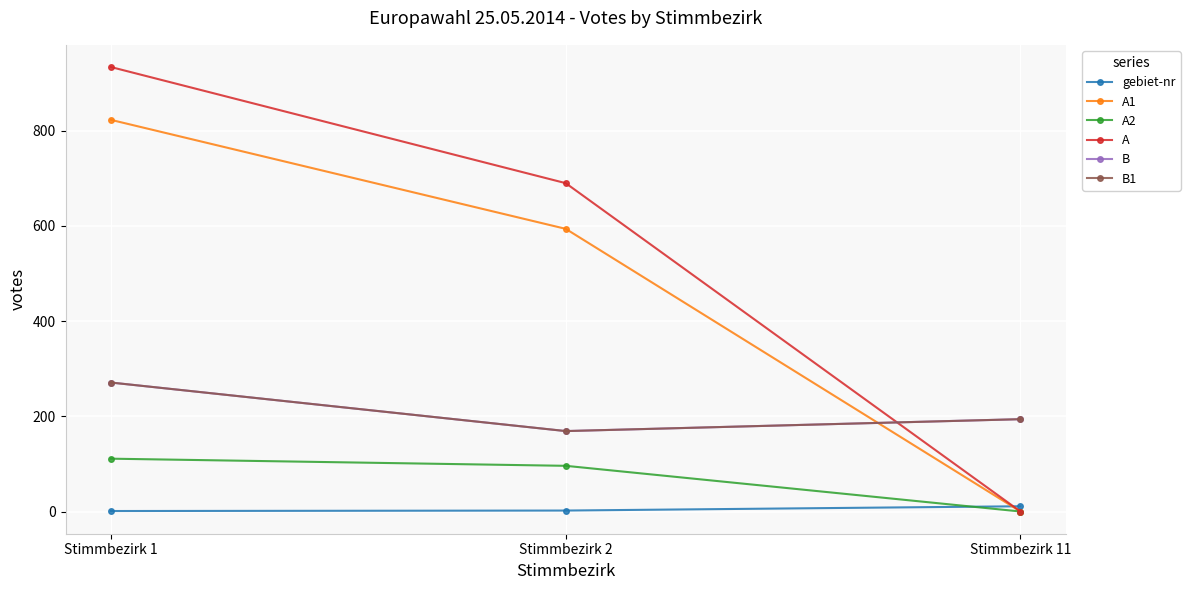

Is this an area chart (filled region under the line)?

No